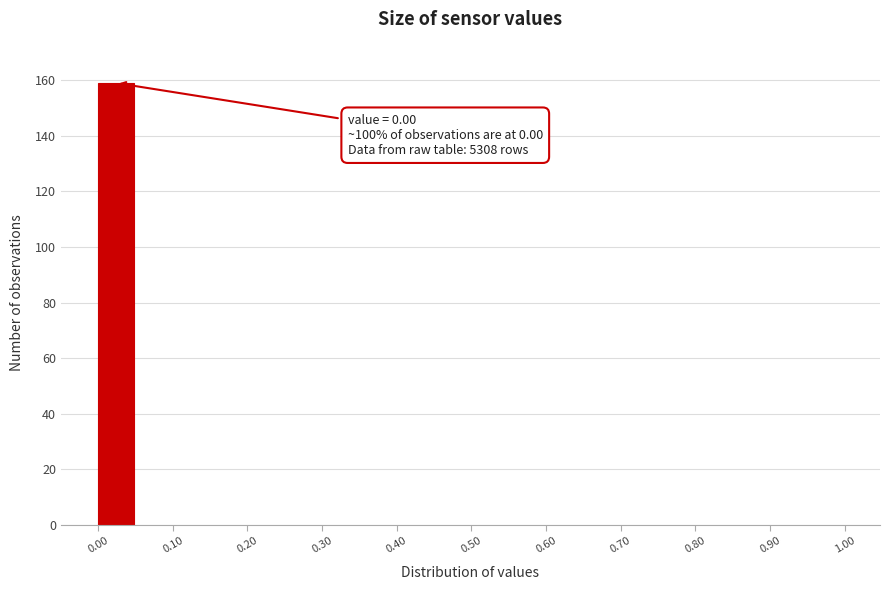

Over which range of the x-axis is the bar tallest?

0.00 to 0.05